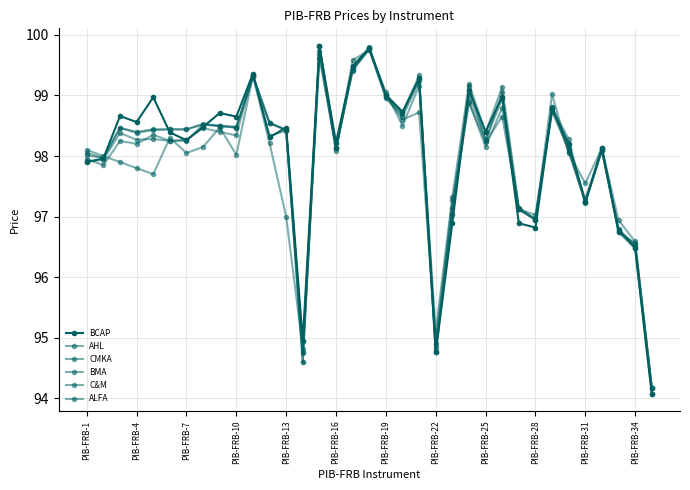

How many categories are shown in the chart?

35